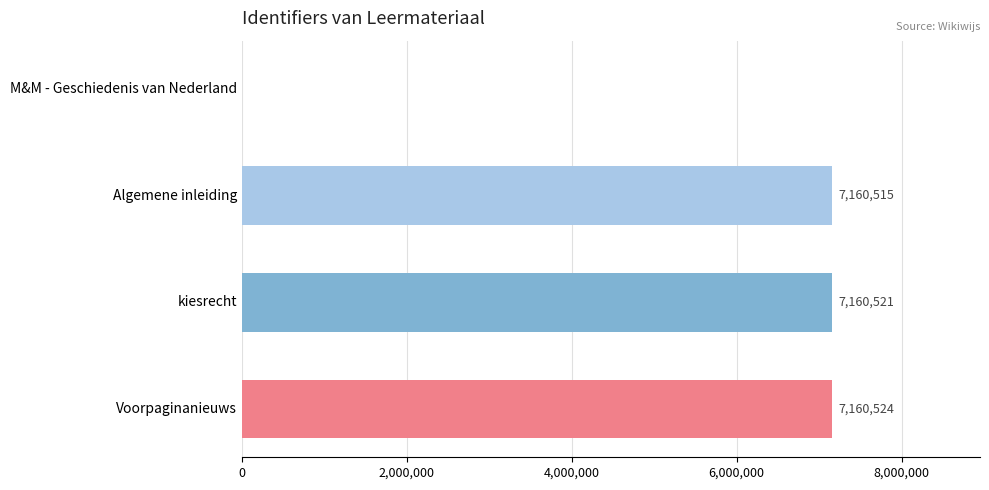

Where is the data nearest to the value 3580262?

Algemene inleiding